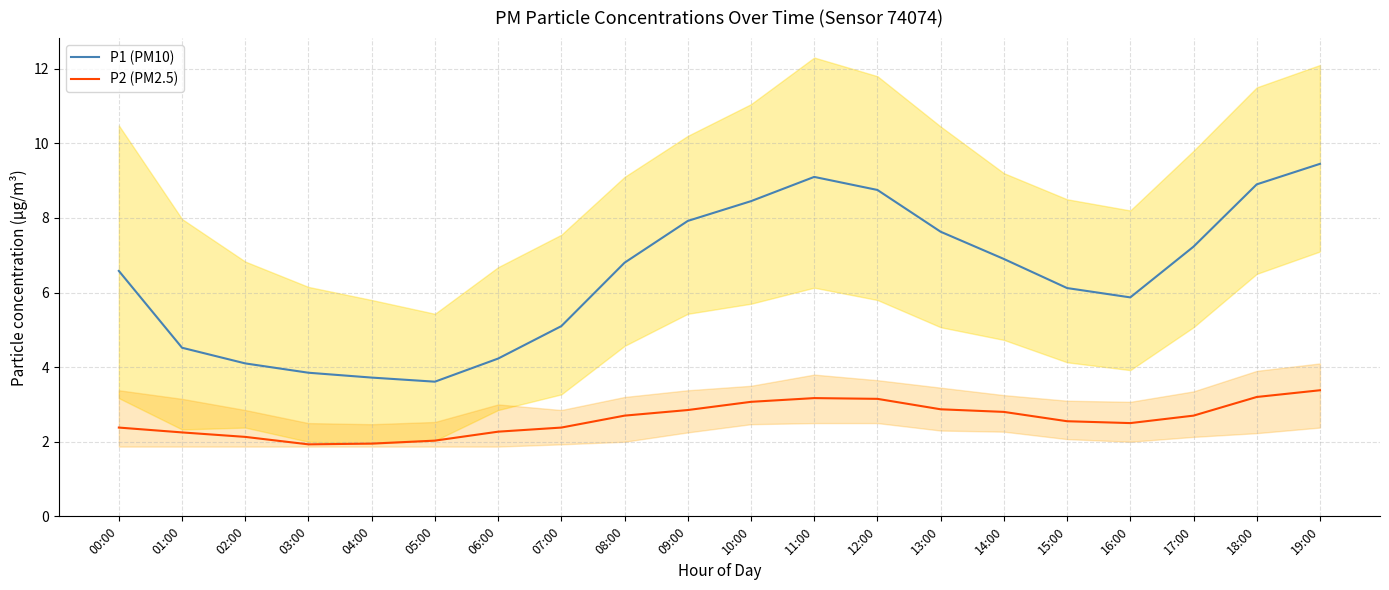

Reading right to left, transcribe all the data shown in this chart.

P1 (PM10): 9.4	8.9	7.2	5.9	6.1	6.9	7.6	8.8	9.1	8.4	7.9	6.8	5.1	4.2	3.6	3.7	3.9	4.1	4.5	6.6
P2 (PM2.5): 3.4	3.2	2.7	2.5	2.5	2.8	2.9	3.1	3.2	3.1	2.9	2.7	2.4	2.3	2.0	1.9	1.9	2.1	2.2	2.4